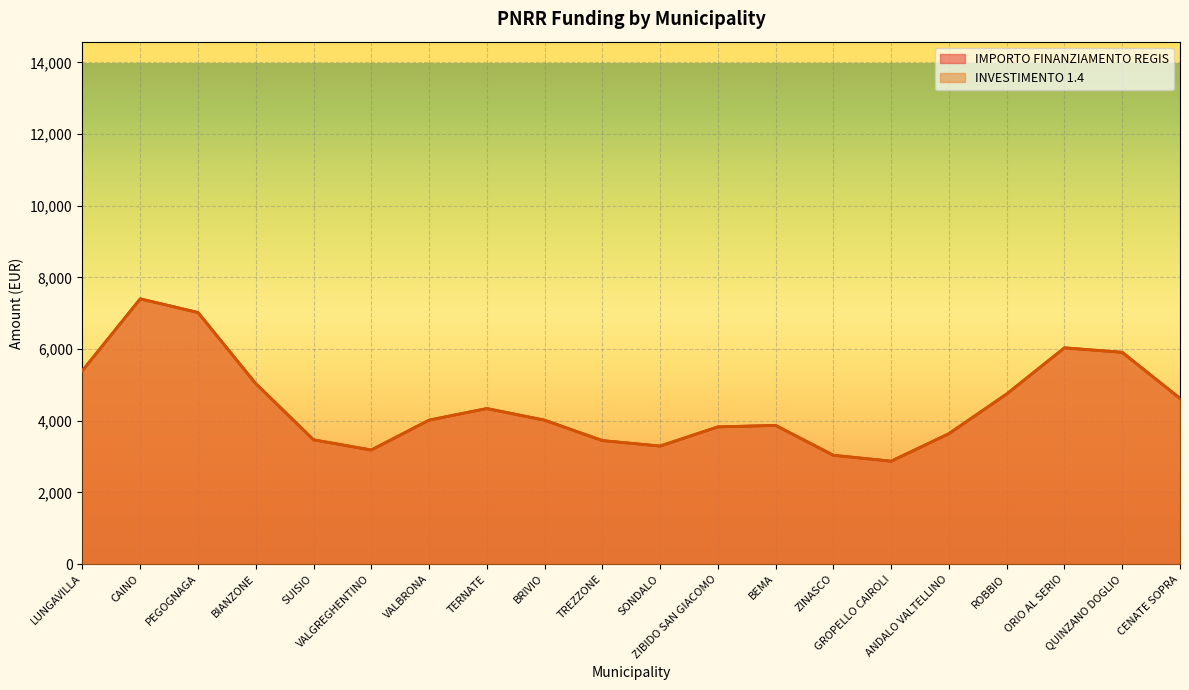

Rank the series by their maximum value, from highest to lowest.

INVESTIMENTO 1.4, IMPORTO FINANZIAMENTO REGIS